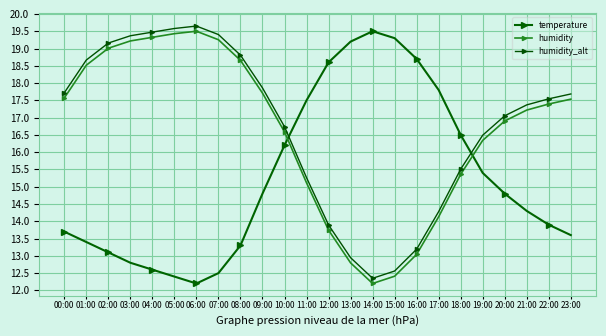

The value of humidity_alt at 16:00 is 7.5. True or false?

False